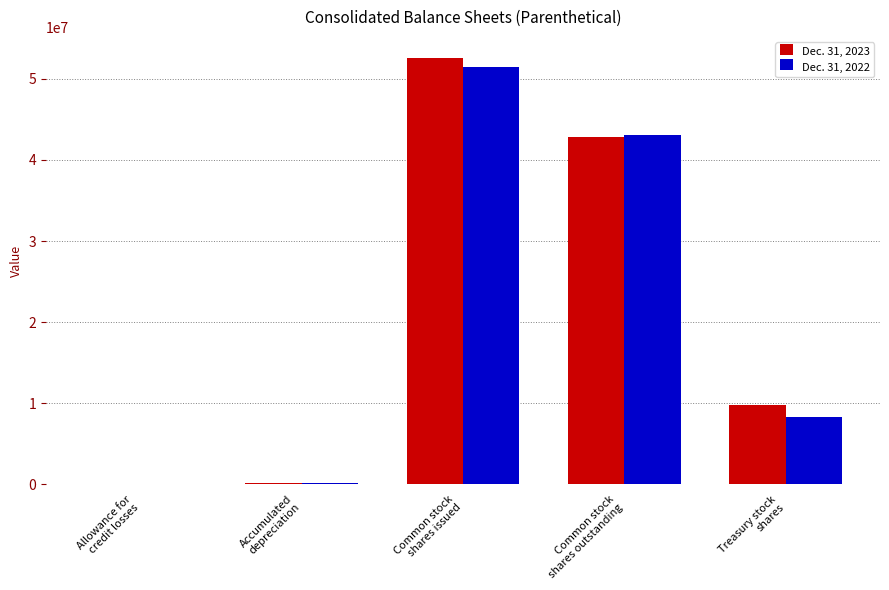

Is it true that Dec. 31, 2023 equals 9743000 at Treasury stock
shares?

True